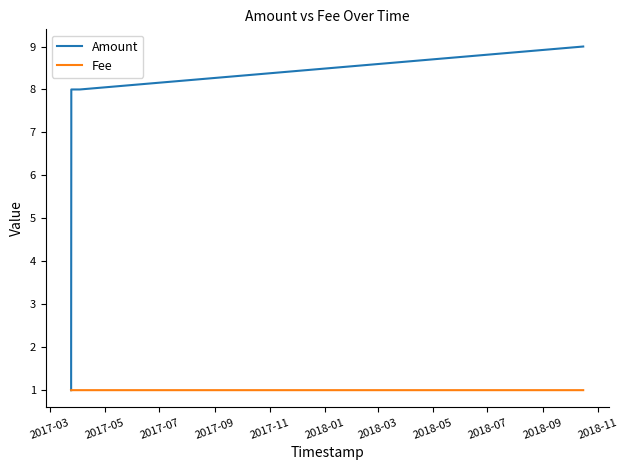

How many Fee values are between 1 and 2?

6